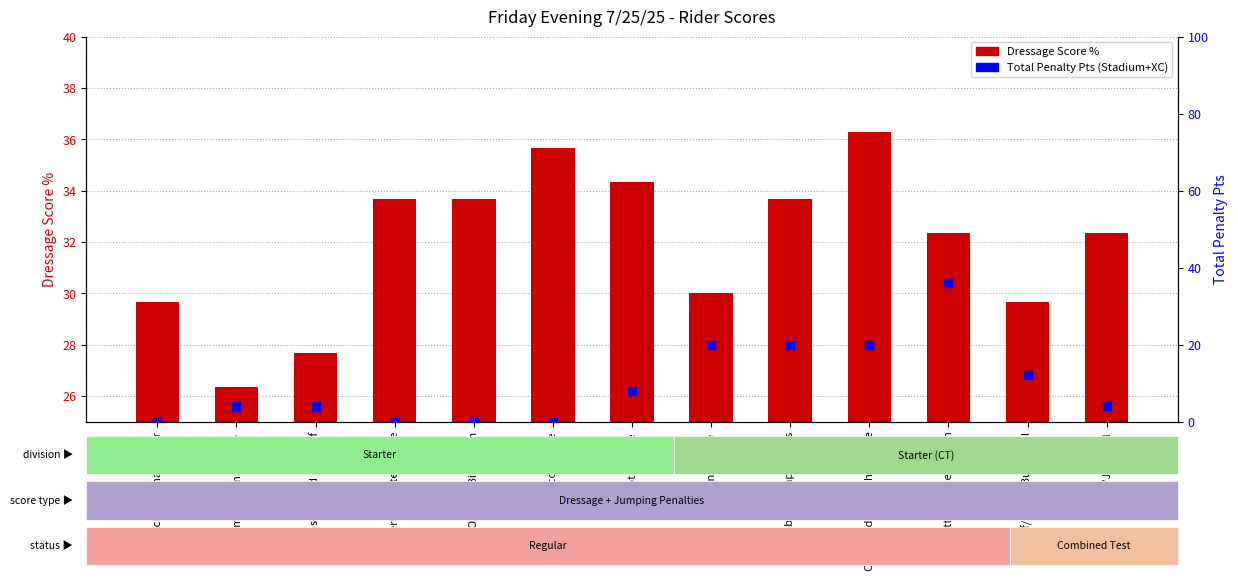

Which series reaches the maximum Y coordinate?

Dressage Score %